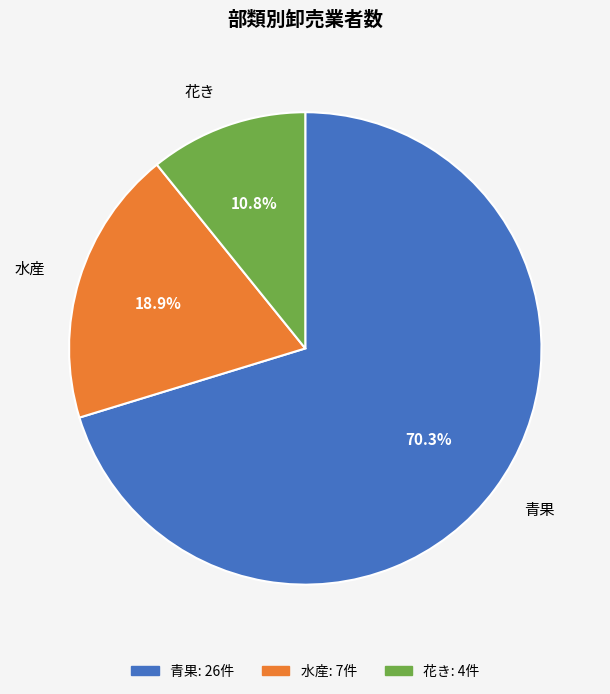

Which slice is the smallest?

花き